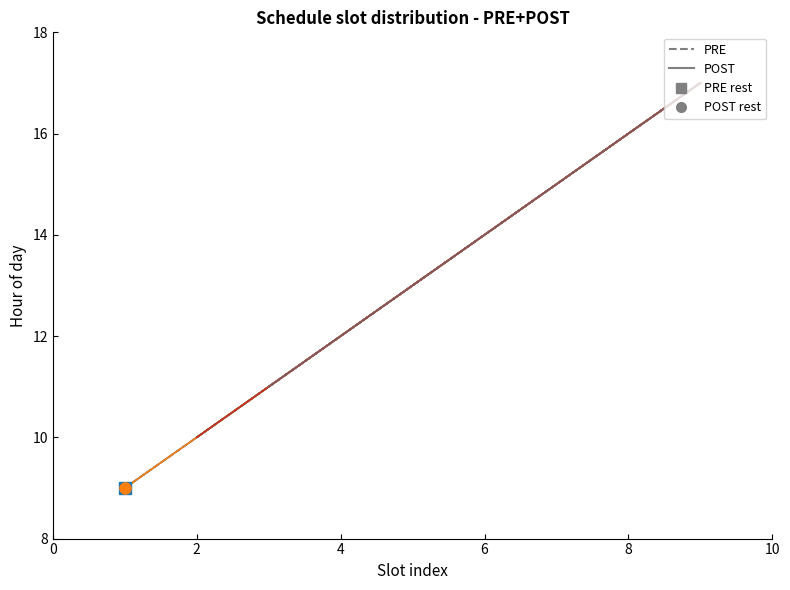

Where is slot_1 nearest to the value 13?

5